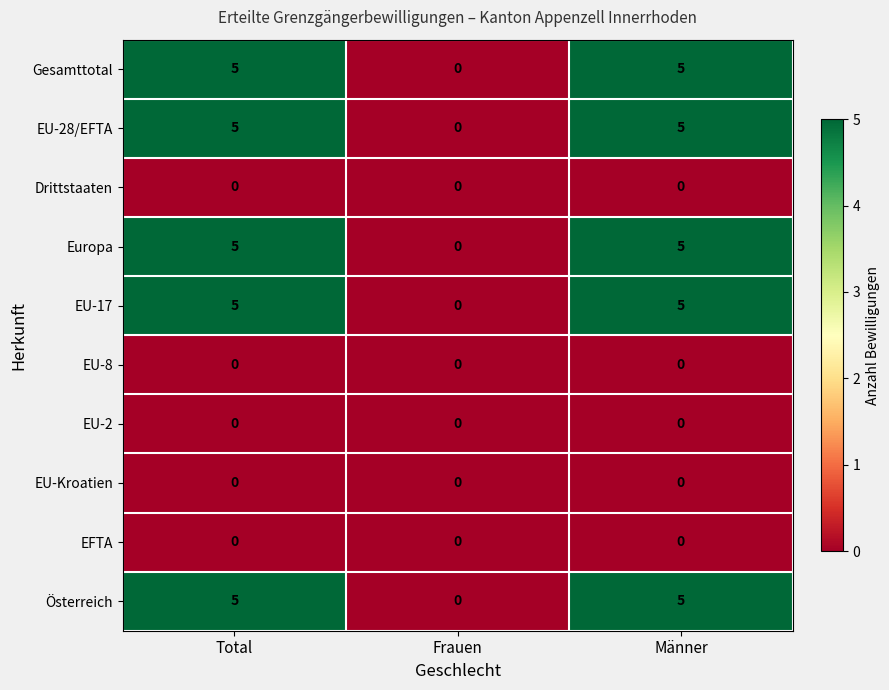

How many distinct data groups are displayed?

10